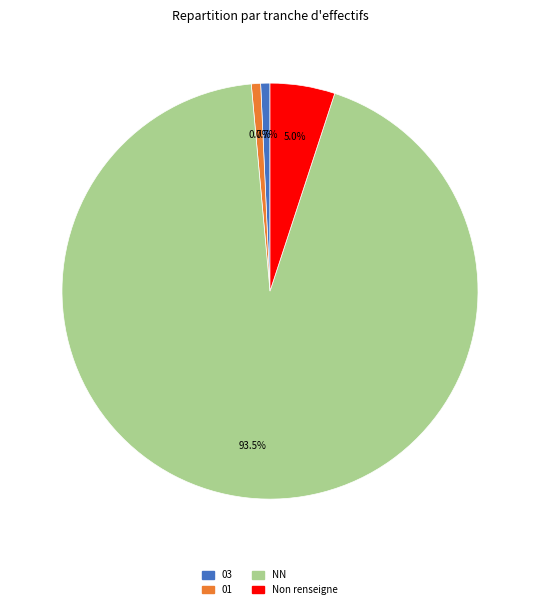

Is there a majority slice in this chart?

Yes